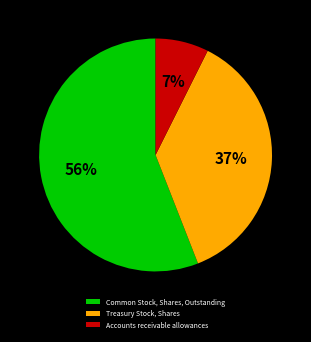

How many slices are in this pie chart?

3